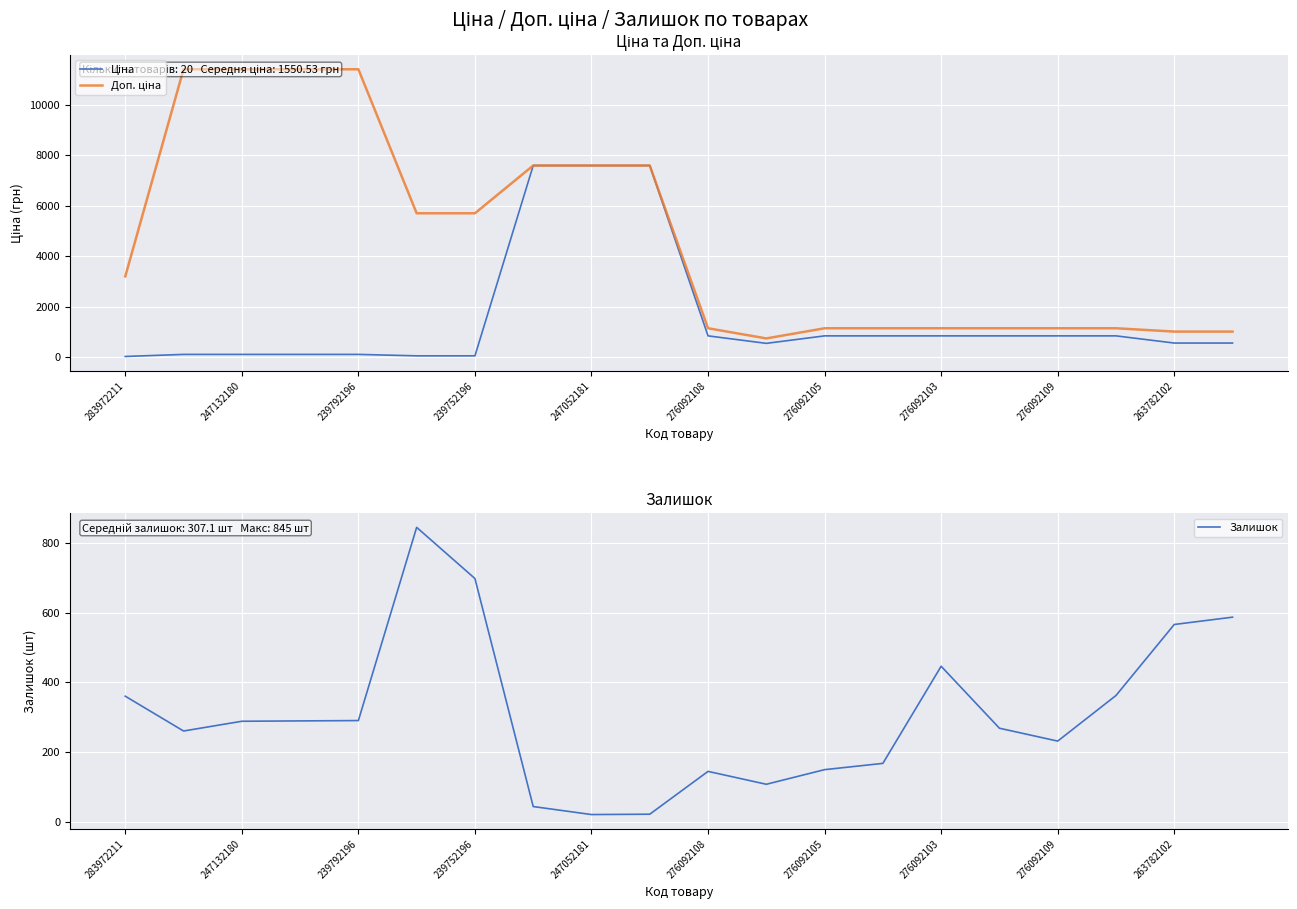

Is it true that Залишок equals 55 at 276092105?

False